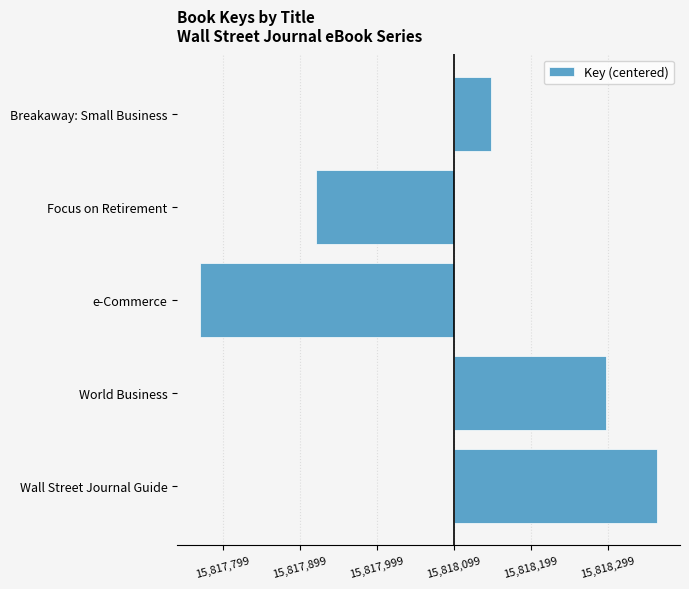

Are the bars horizontal?

Yes